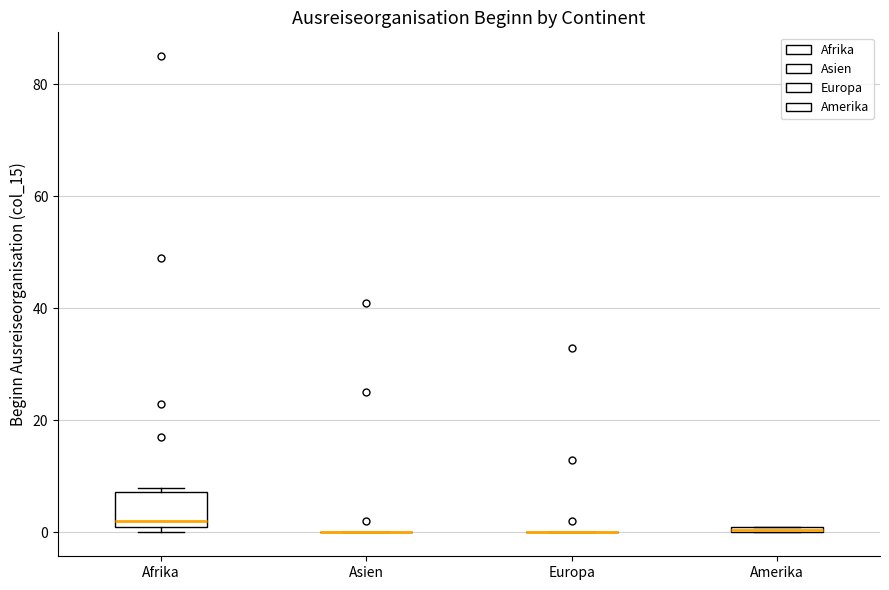

Comparing the boxes themselves (not the whiskers), which one is the tallest?

Afrika